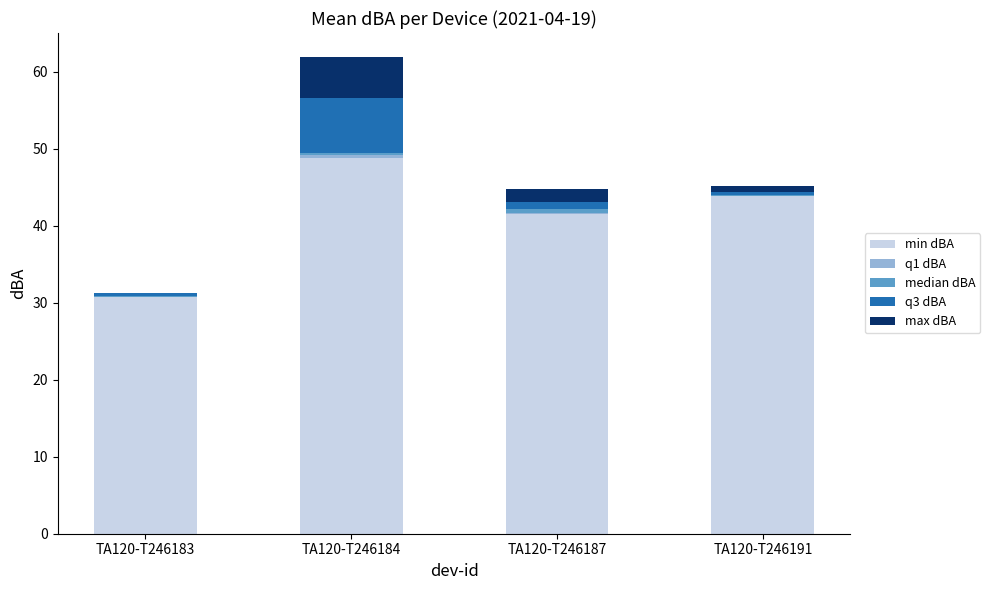

Are the bars grouped side by side (vs. stacked)?

No